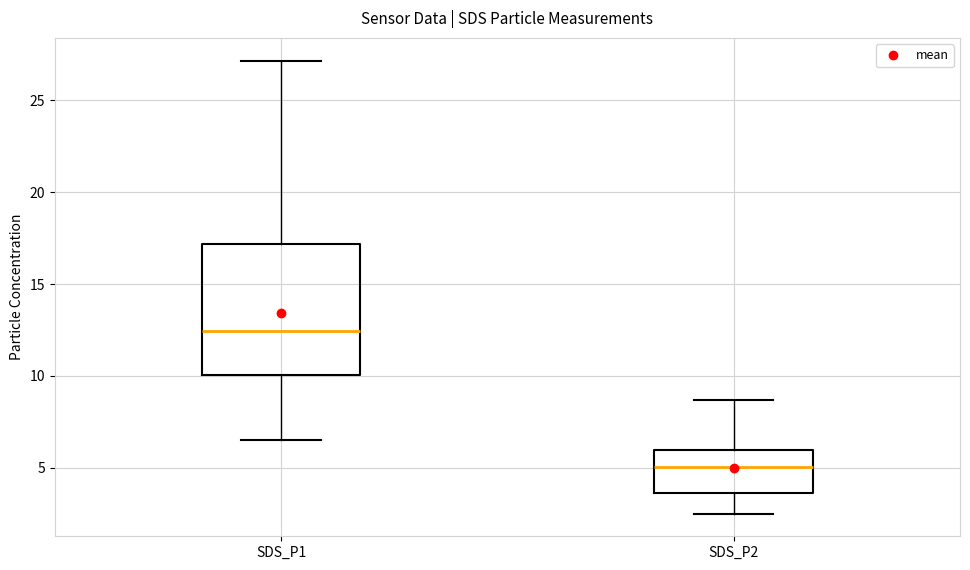

Which box has the lowest median line?

SDS_P2